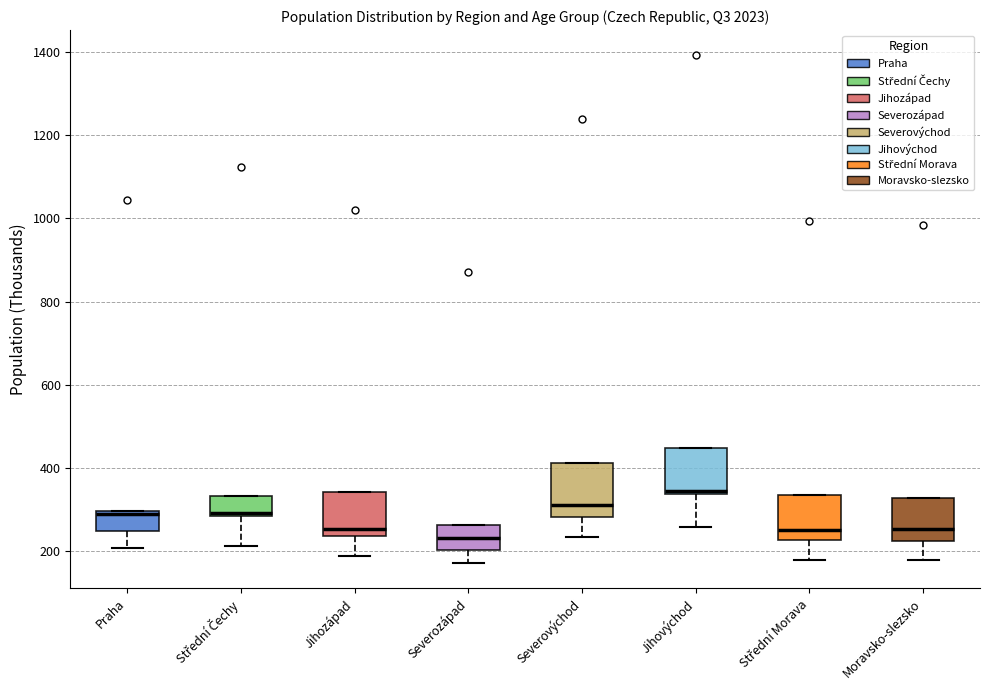

Which box has the highest median line?

Jihovýchod